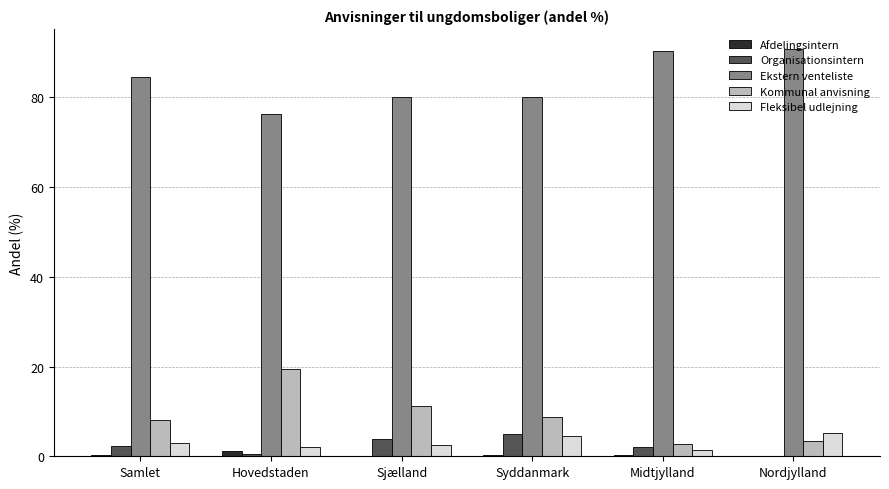

The value of Ekstern venteliste at Hovedstaden is 25.1. True or false?

False